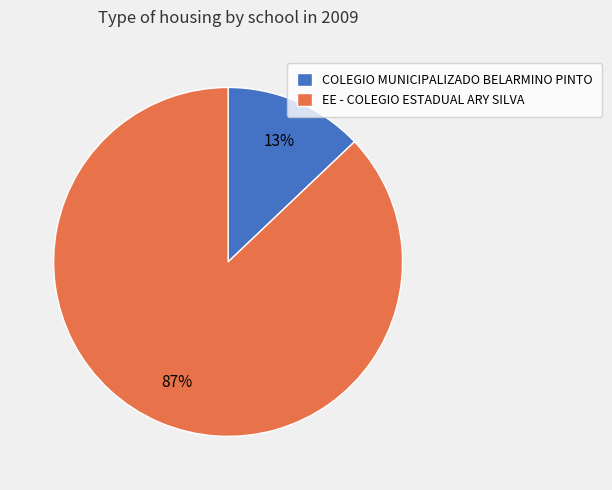

To the nearest percent, what portion does COLEGIO MUNICIPALIZADO BELARMINO PINTO represent?

13%